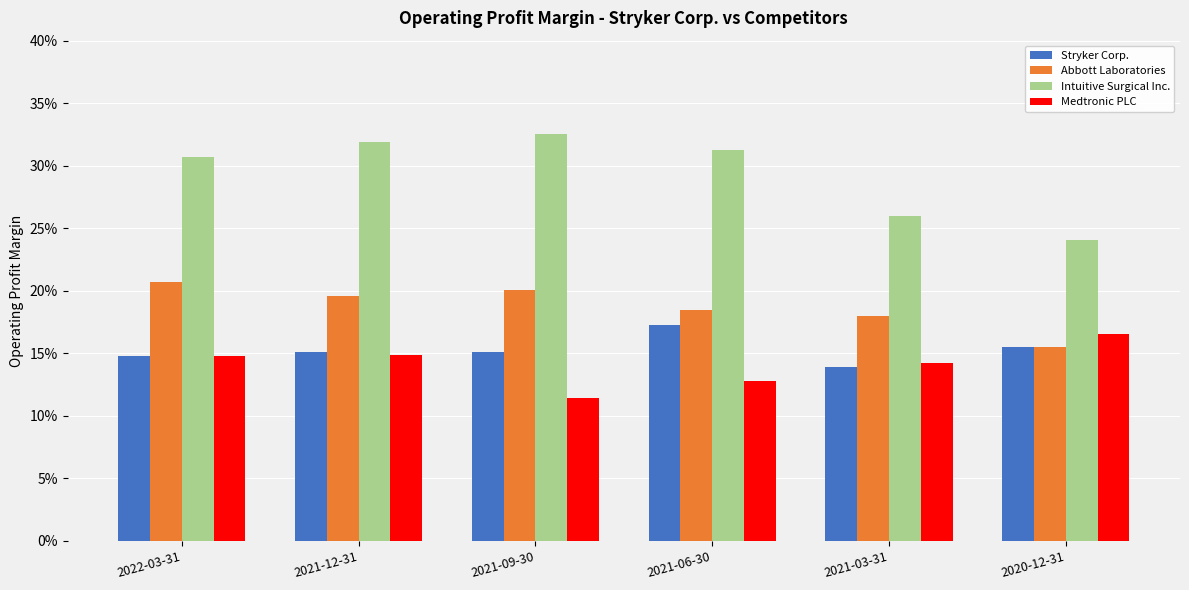

Between 2022-03-31 and 2020-12-31, which series saw the biggest shift?

Intuitive Surgical Inc.